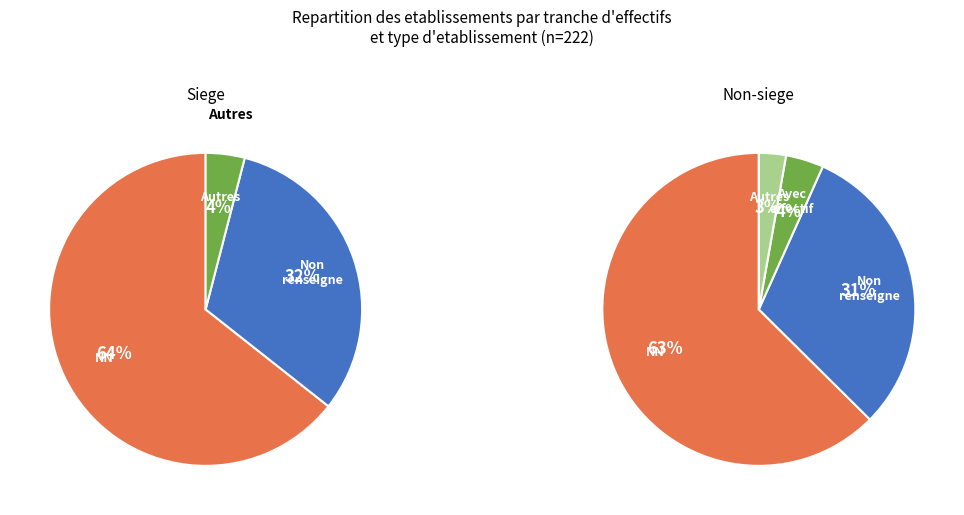

Does 01 account for over 50% of the chart?

No